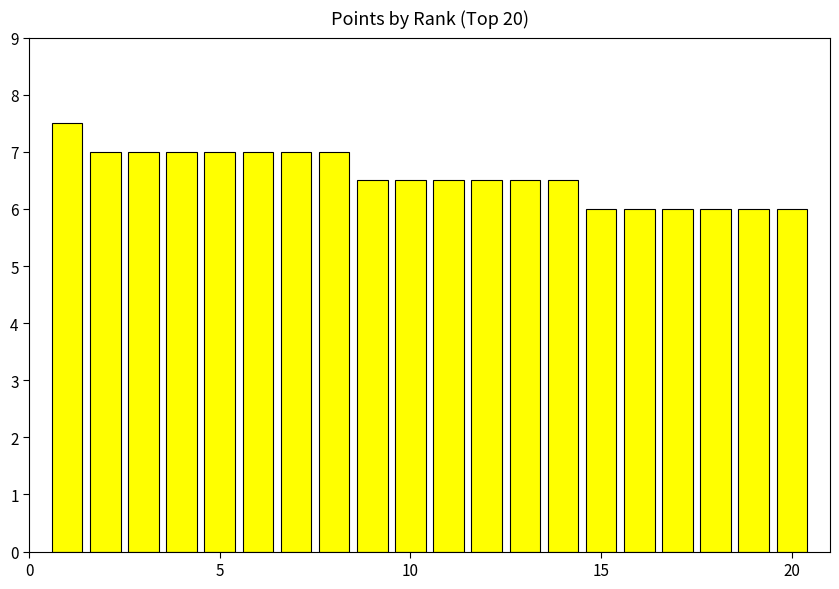

What is the value of the 11th bar from the left?

6.5